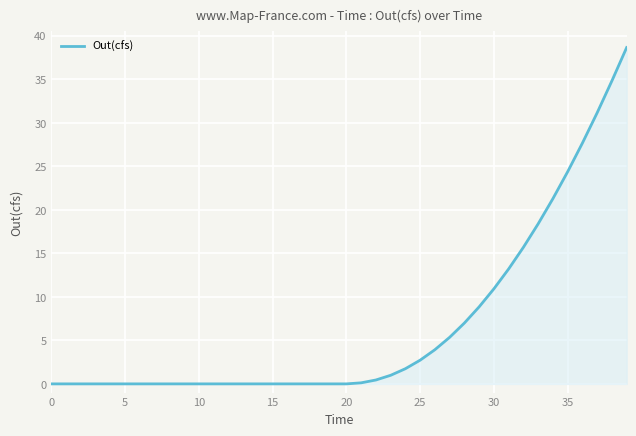

What is the difference between the maximum and minimum values?

38.7